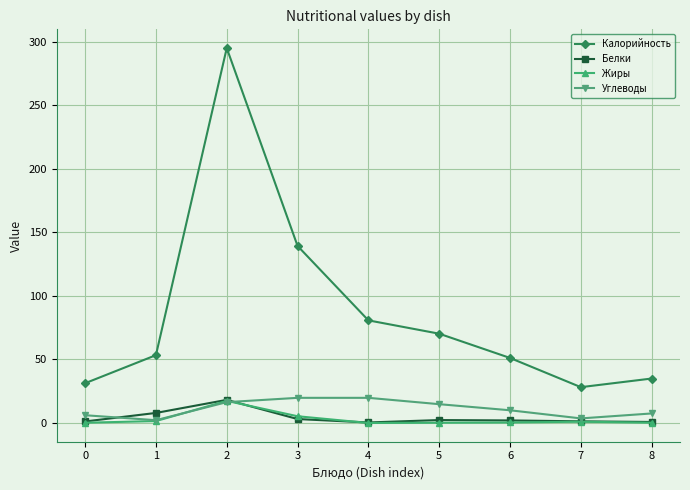

True or false: Калорийность and Белки cross at least once.

False